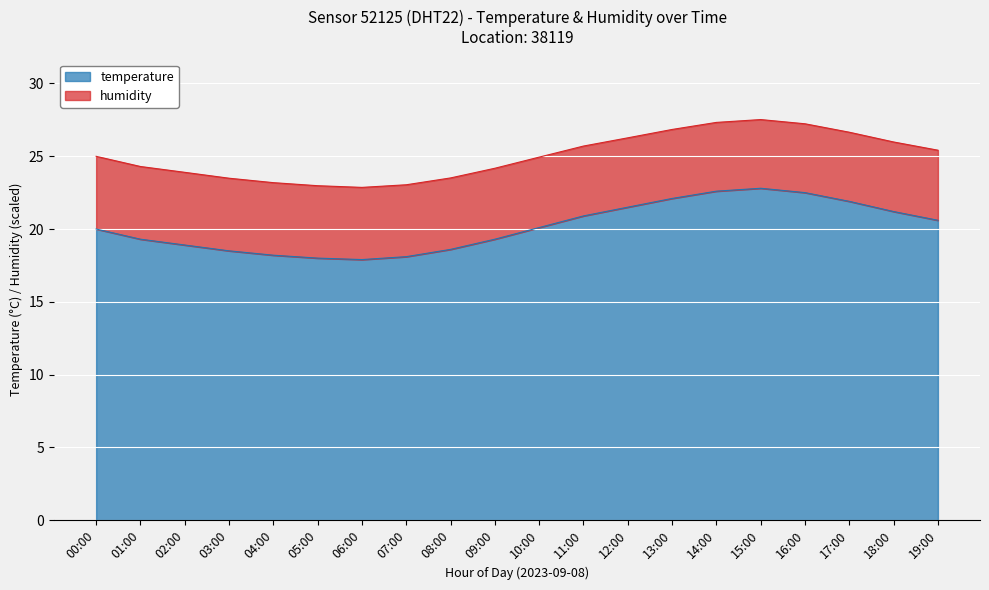

Rank the categories by value from lowest to highest.

06:00, 05:00, 07:00, 04:00, 03:00, 08:00, 02:00, 01:00, 09:00, 00:00, 10:00, 19:00, 11:00, 18:00, 12:00, 17:00, 13:00, 16:00, 14:00, 15:00